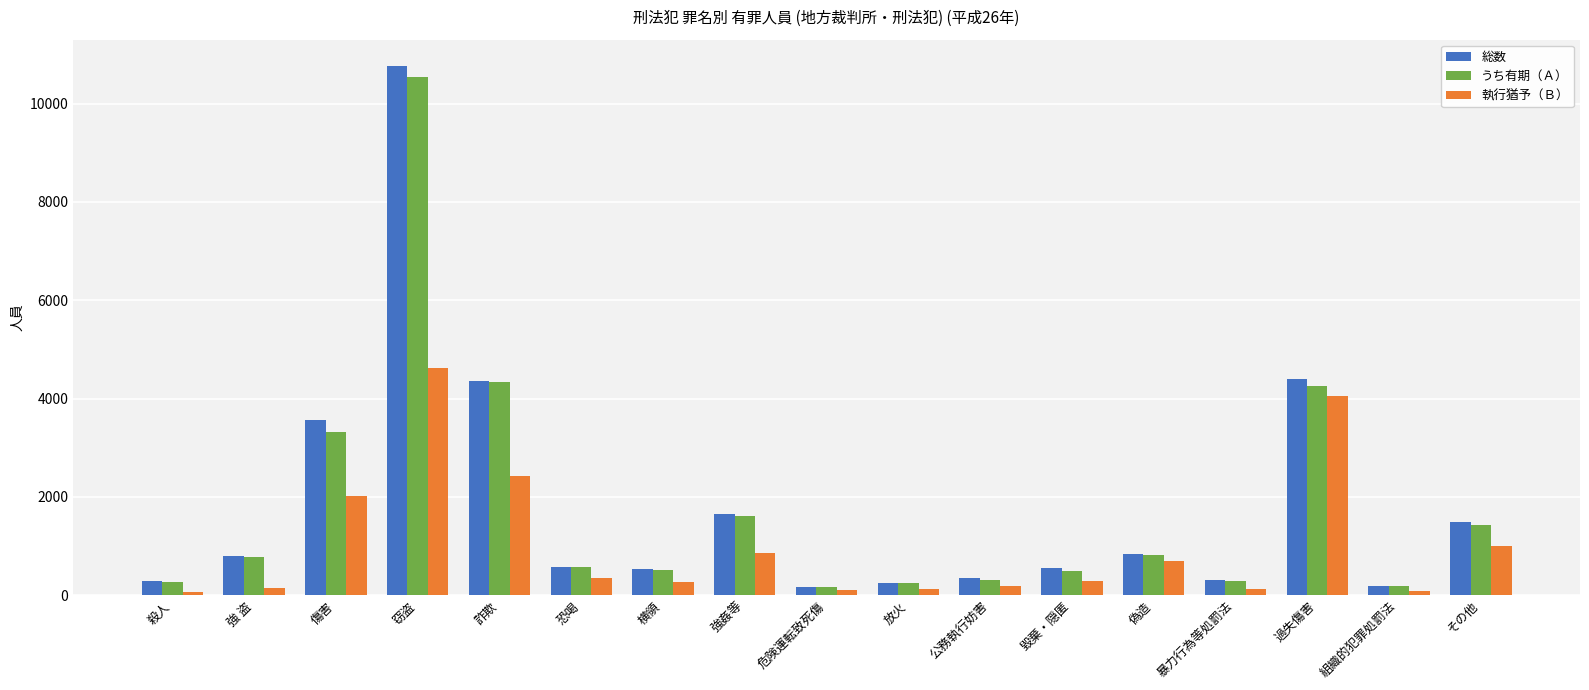

What is the difference between the 執行猶予（Ｂ） values at 過失傷害 and 毀棄・隠匿?

3747